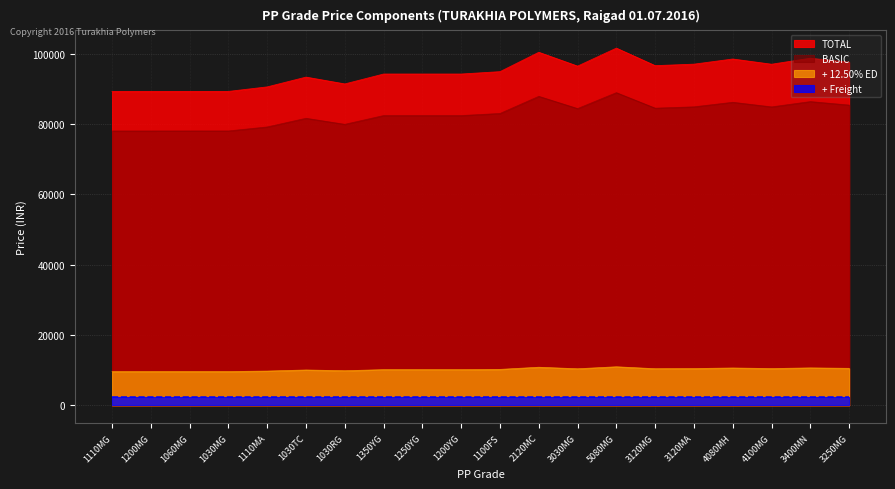

Is it true that TOTAL equals 41870.8 at 1030MG?

False